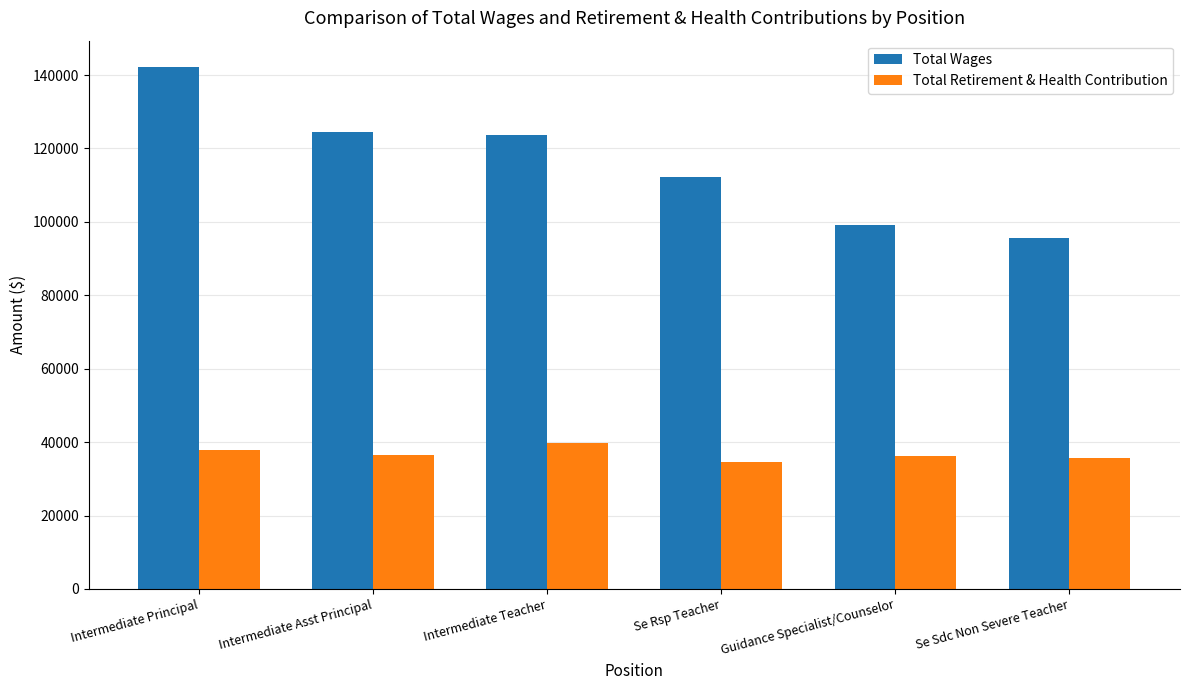

At Se Rsp Teacher, list the series in order from largest to smallest.

Total Wages, Total Retirement & Health Contribution